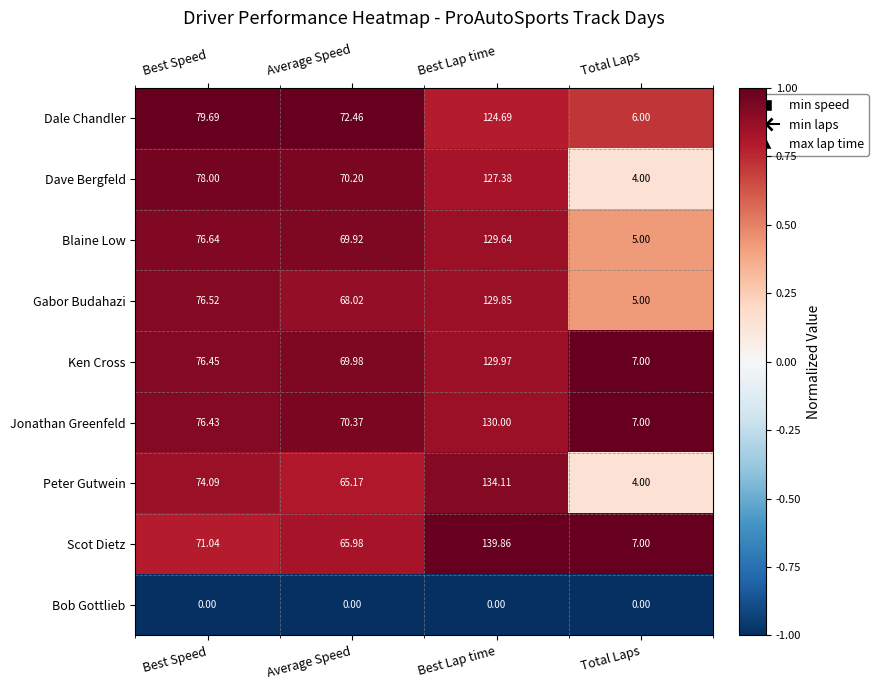

Which series has the widest spread of values?

Scot Dietz